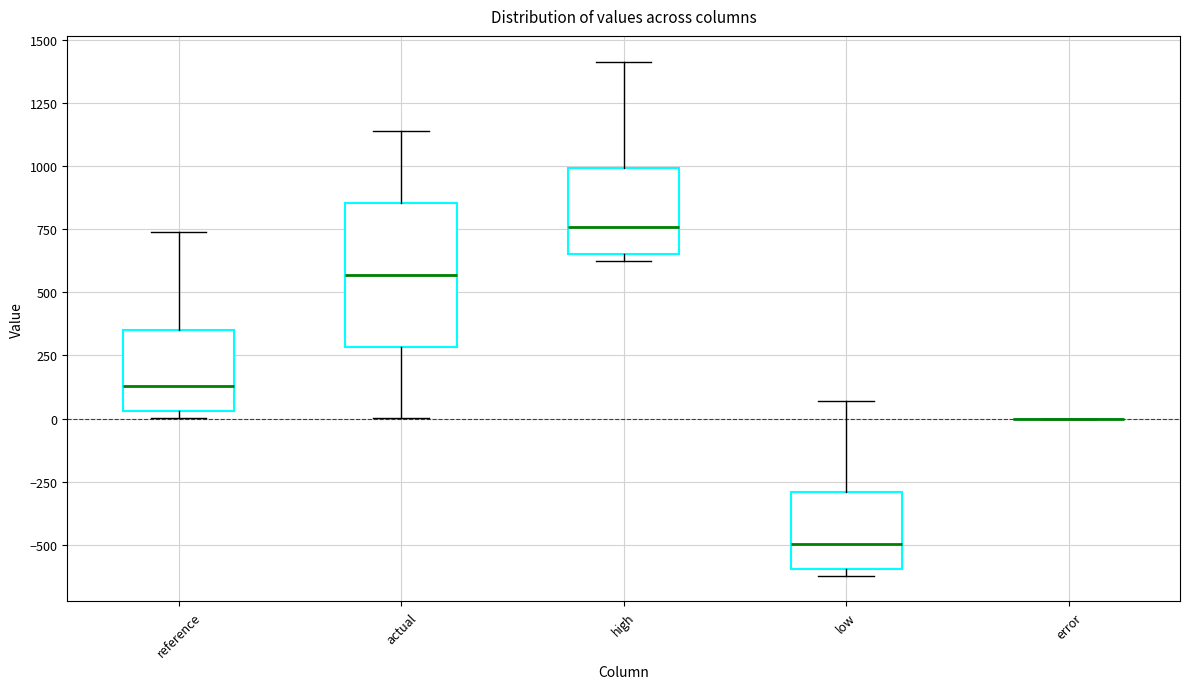

Which box is the tallest, from its lower edge to its upper edge?

actual